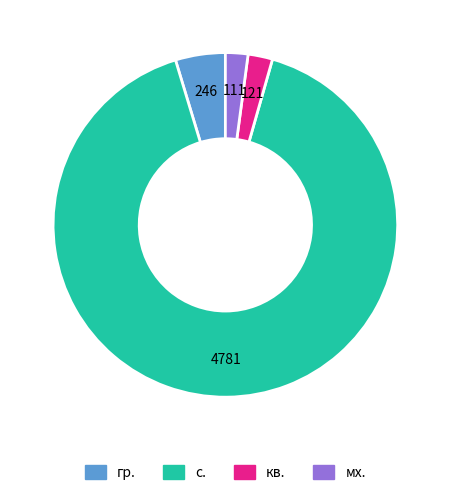

True or false: с. accounts for 14% of the total.

False